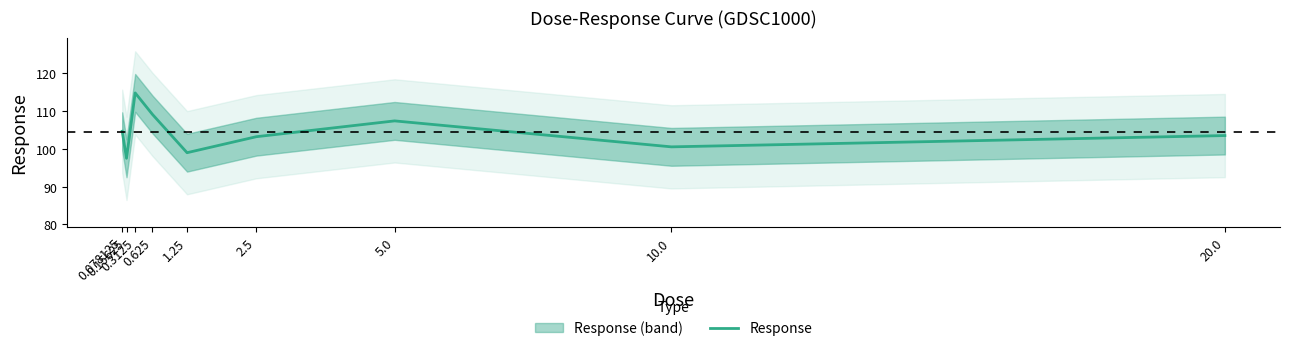

At which category does the chart reach its peak across all series?

0.3125